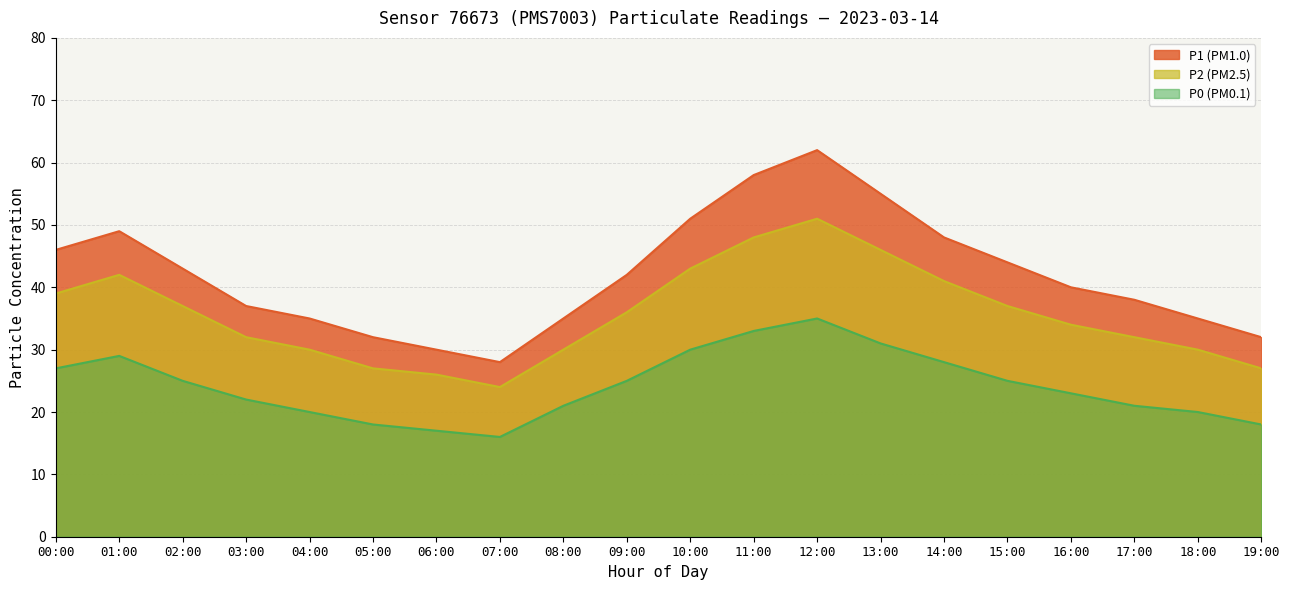

The P1 series shows 35 at 08:00. True or false?

True